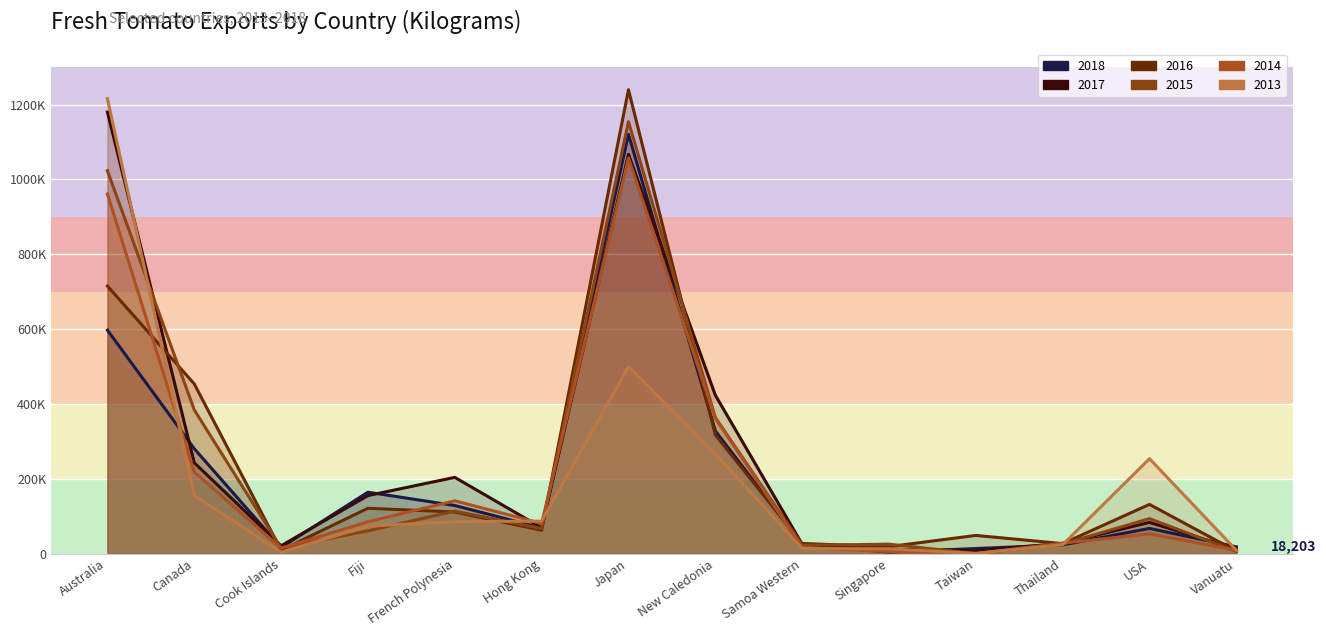

At which label is 2018 closest to 562325?

Australia